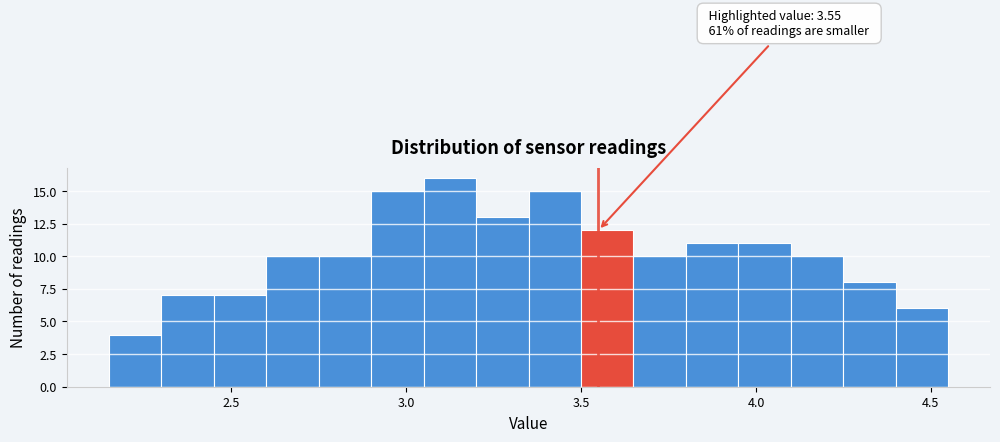

Around what value on the x-axis is the tallest bar? Give the approximate position of its centre, as read against the axis.

3.15